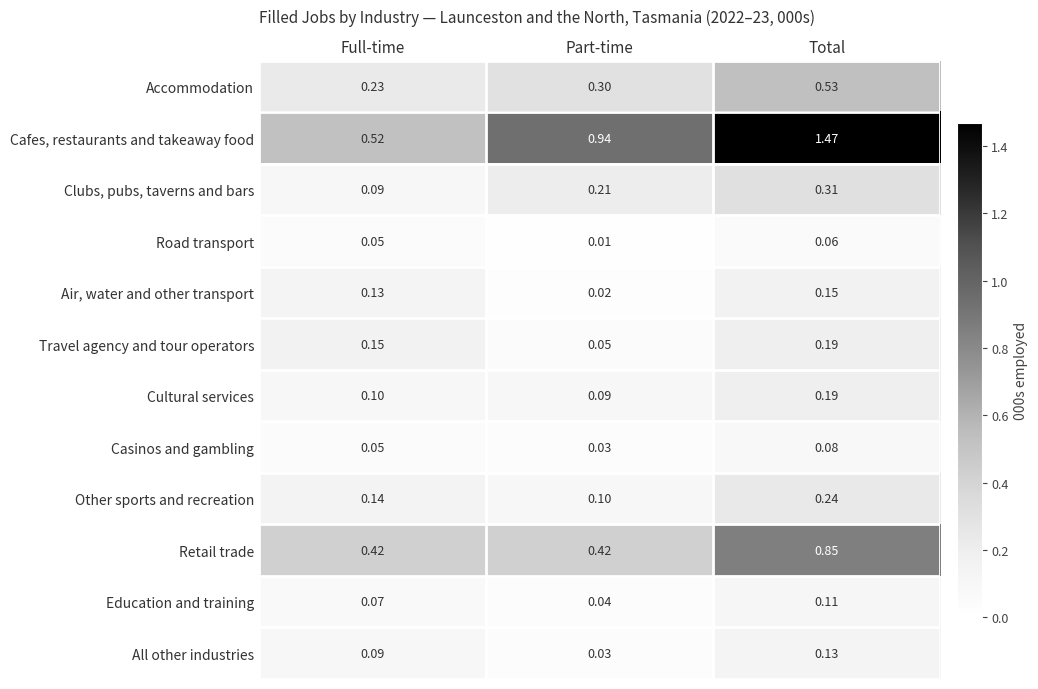

Rank the categories by Air, water and other transport value from lowest to highest.

Part-time, Full-time, Total